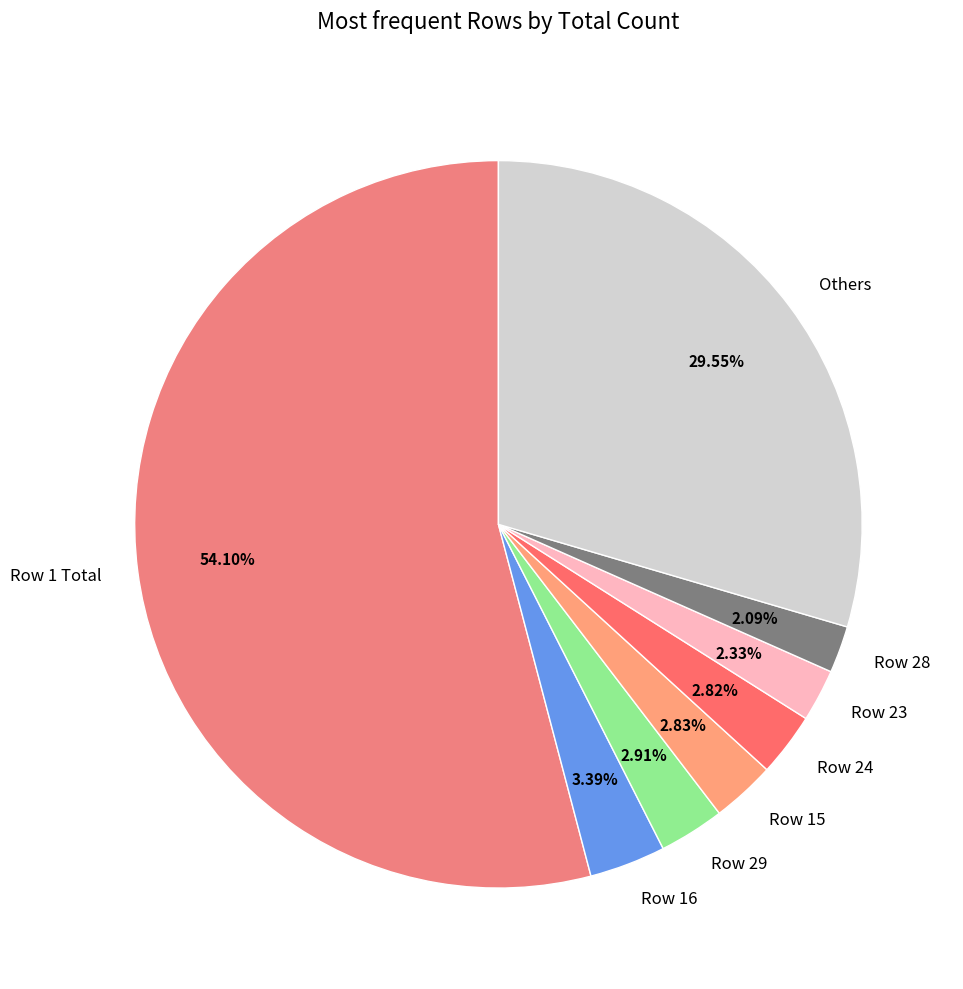

Does Row 23 account for over 50% of the chart?

No